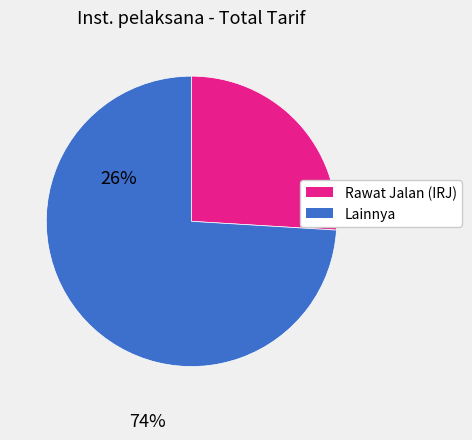

How many segments does this pie chart have?

2